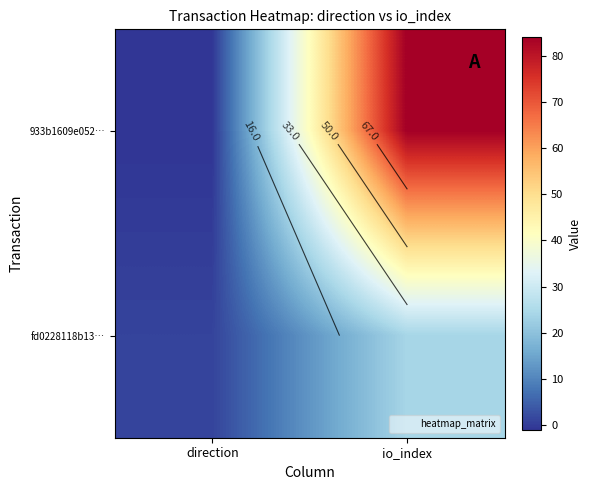

How many negative values does the 933b1609e052… series have?

1